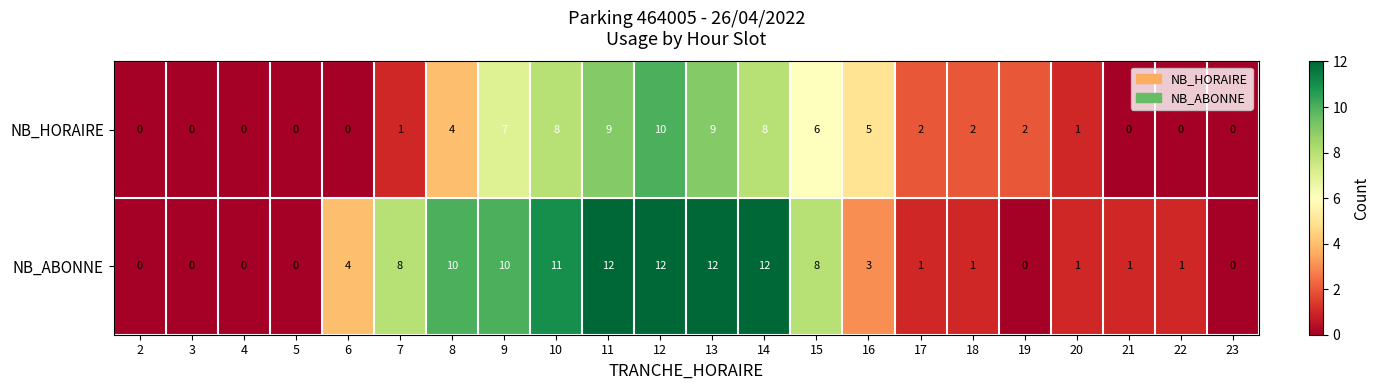

Read the NB_ABONNE value at 14, to the nearest 5.

10